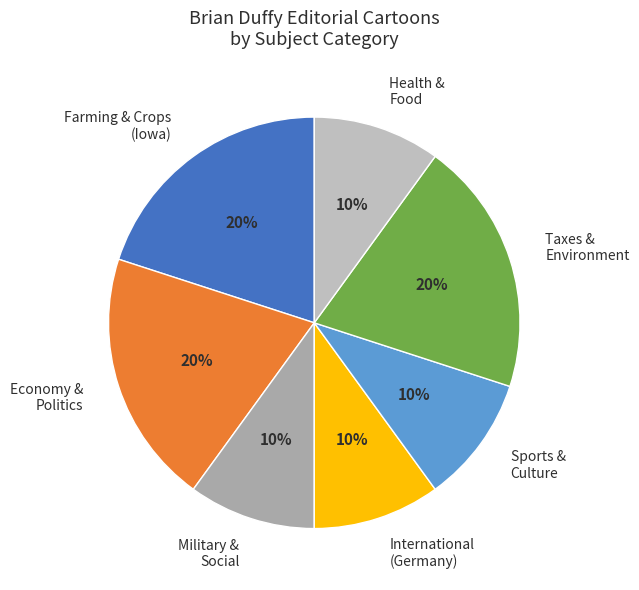

Approximately how many times larger is the value at Health & Food compared to Farming & Crops (Iowa)?

0.5